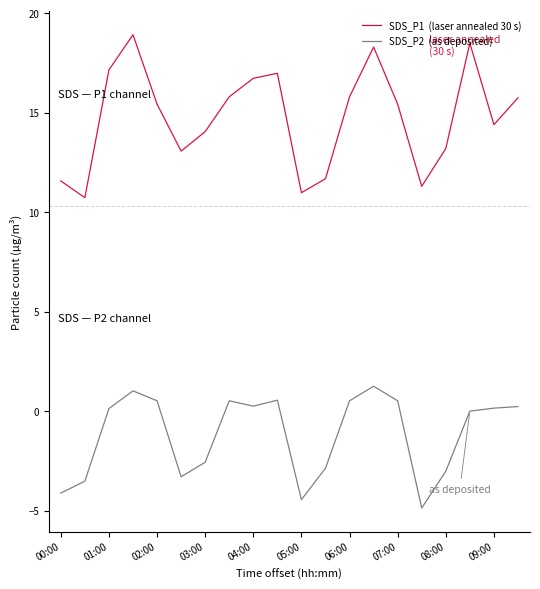

What is the minimum value shown in the chart?

-4.9